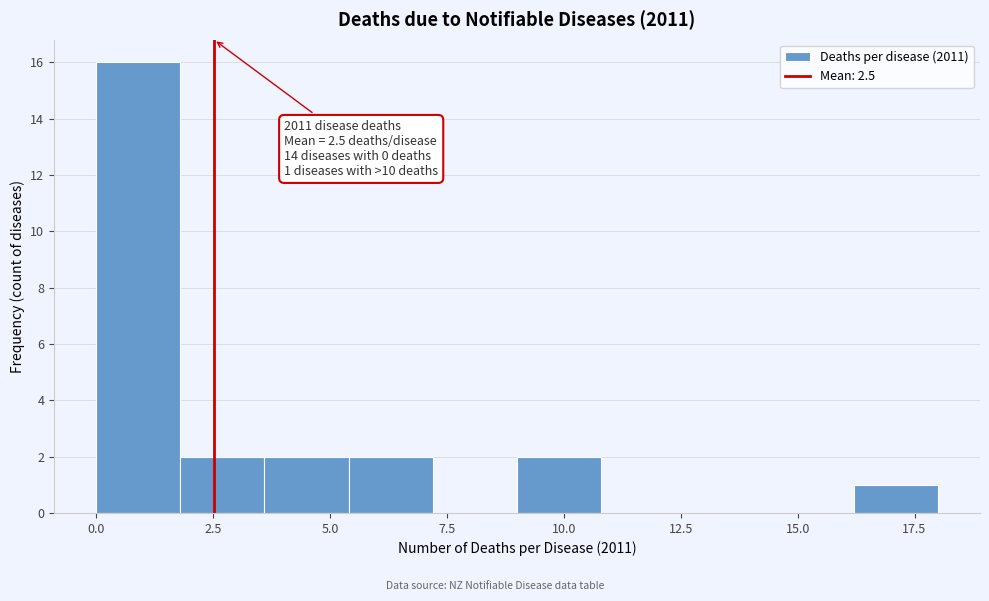

Read against the x-axis, roughly where is the centre of the tallest bar?

1.0